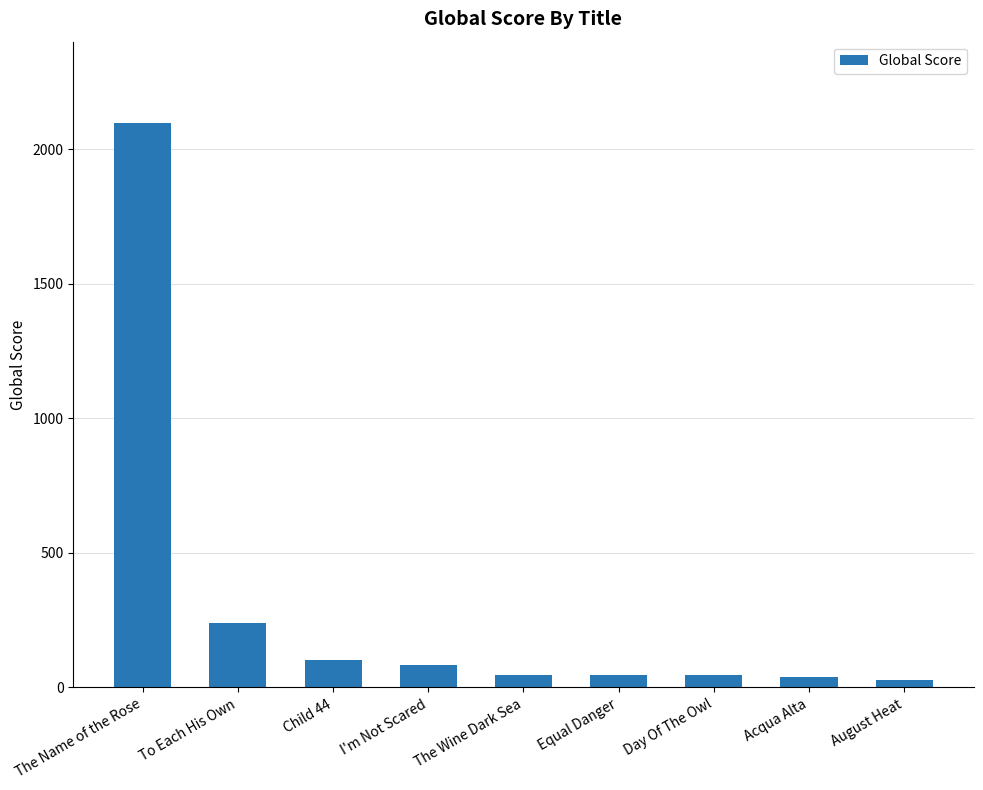

What is the sum of all values?

2726